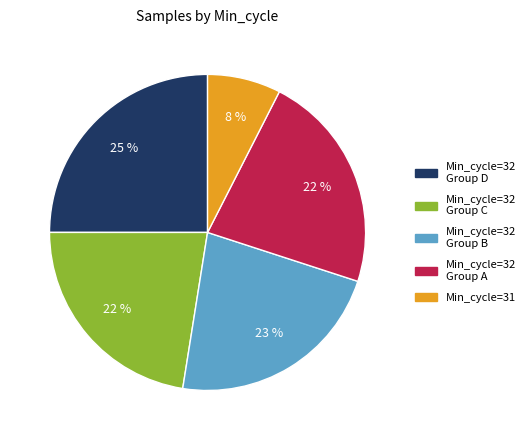

Is there any slice that represents more than half of the pie?

No